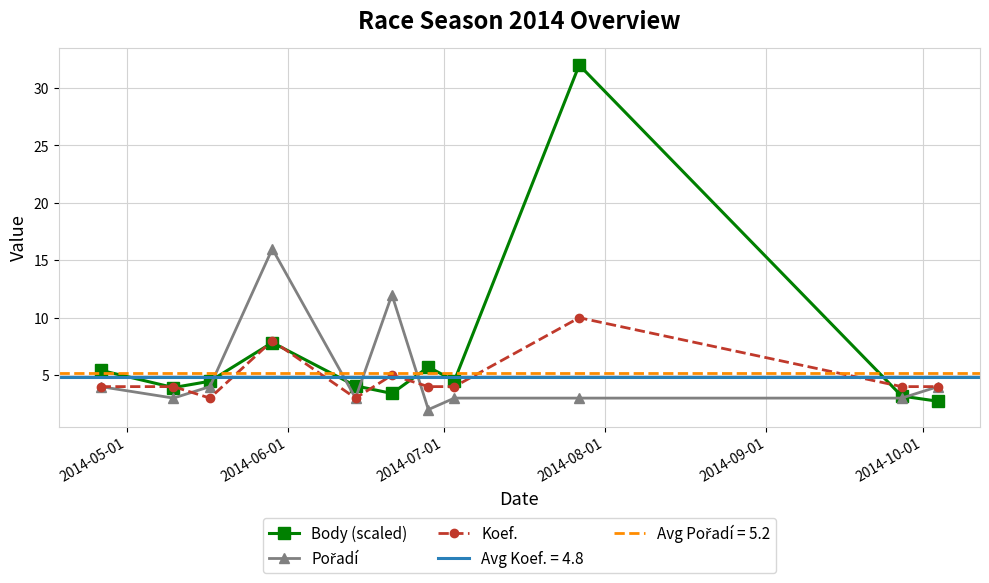

How many lines are shown in the chart?

3